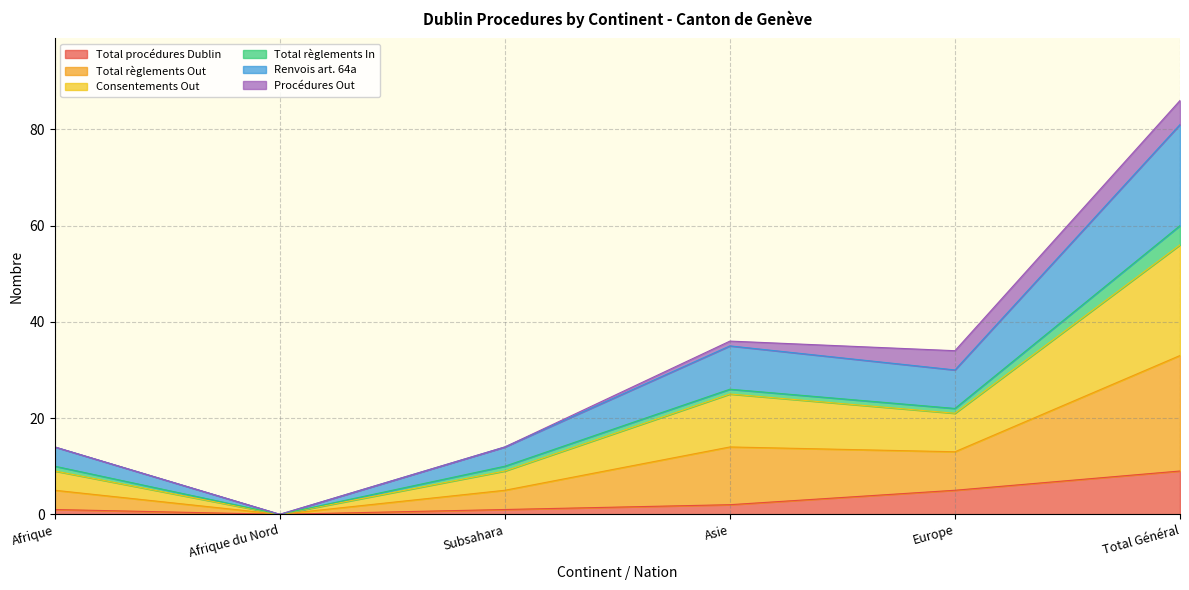

At which label does Total procédures Dublin reach its peak?

Total Général